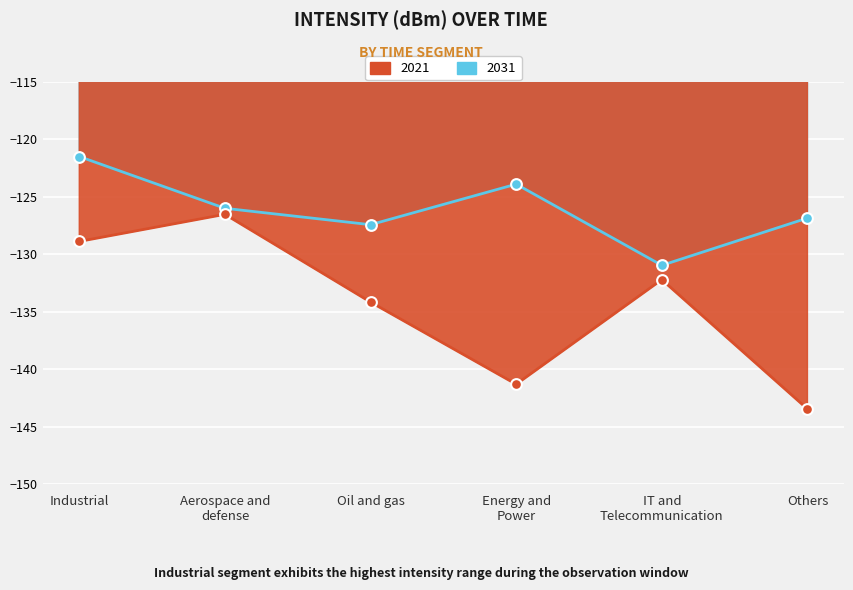

What are all the series names shown in the legend?

2021, 2031